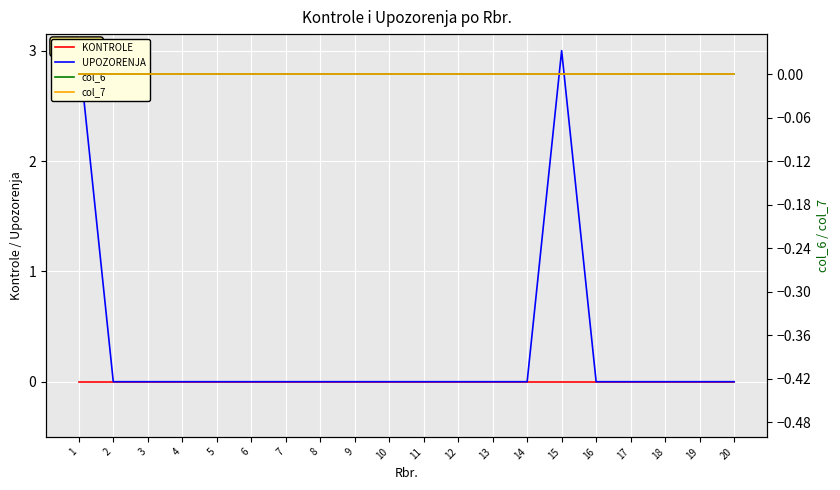

Is it true that col_6 equals 0 at 4?

True